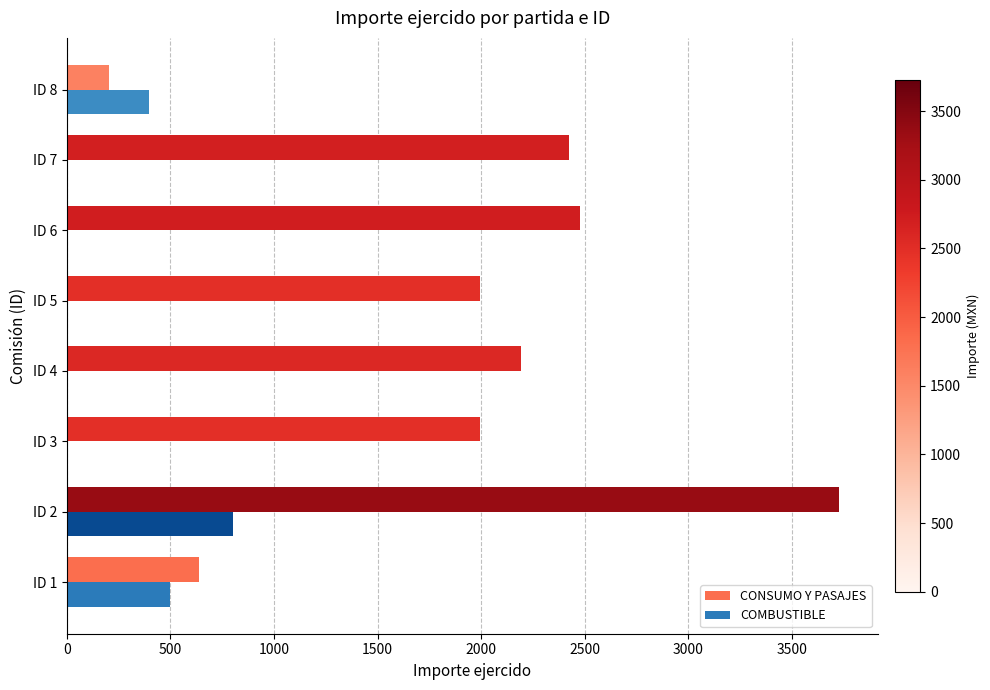

Which category has the highest value in the CONSUMO Y PASAJES series?

ID 2